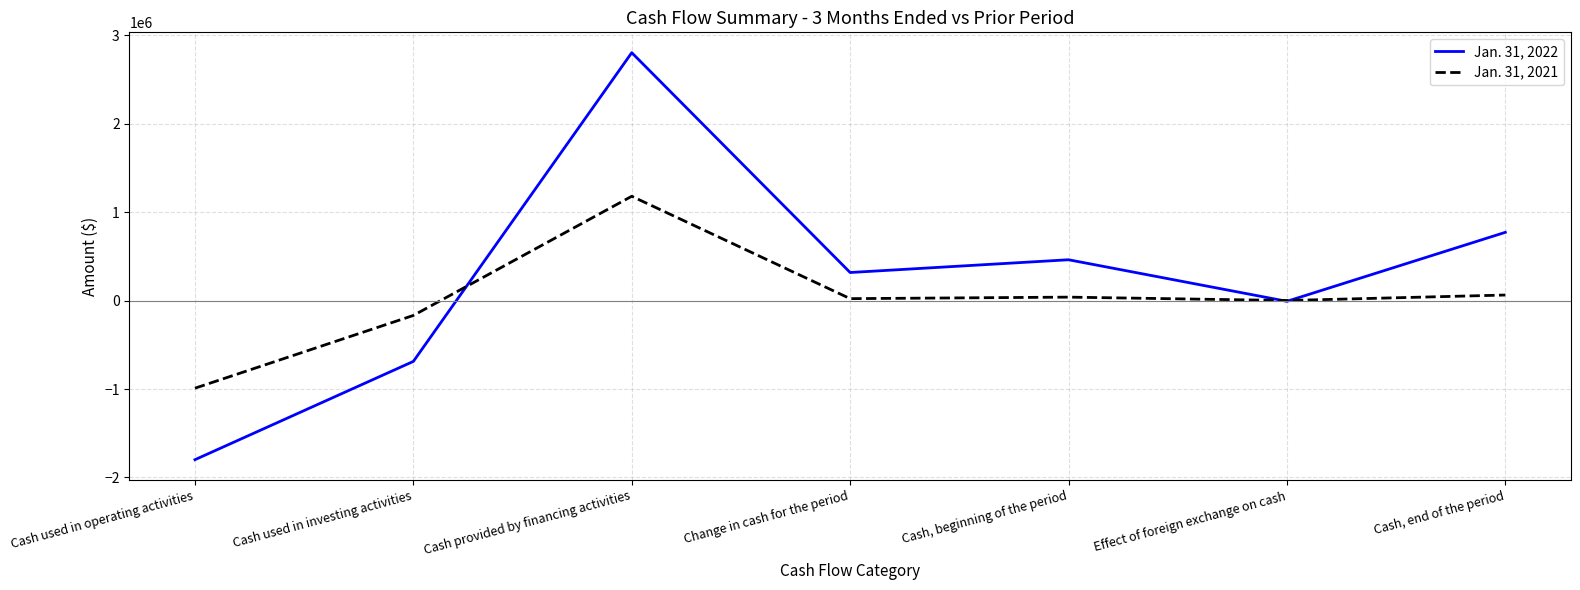

Which category has the highest value across all series?

Cash provided by financing activities